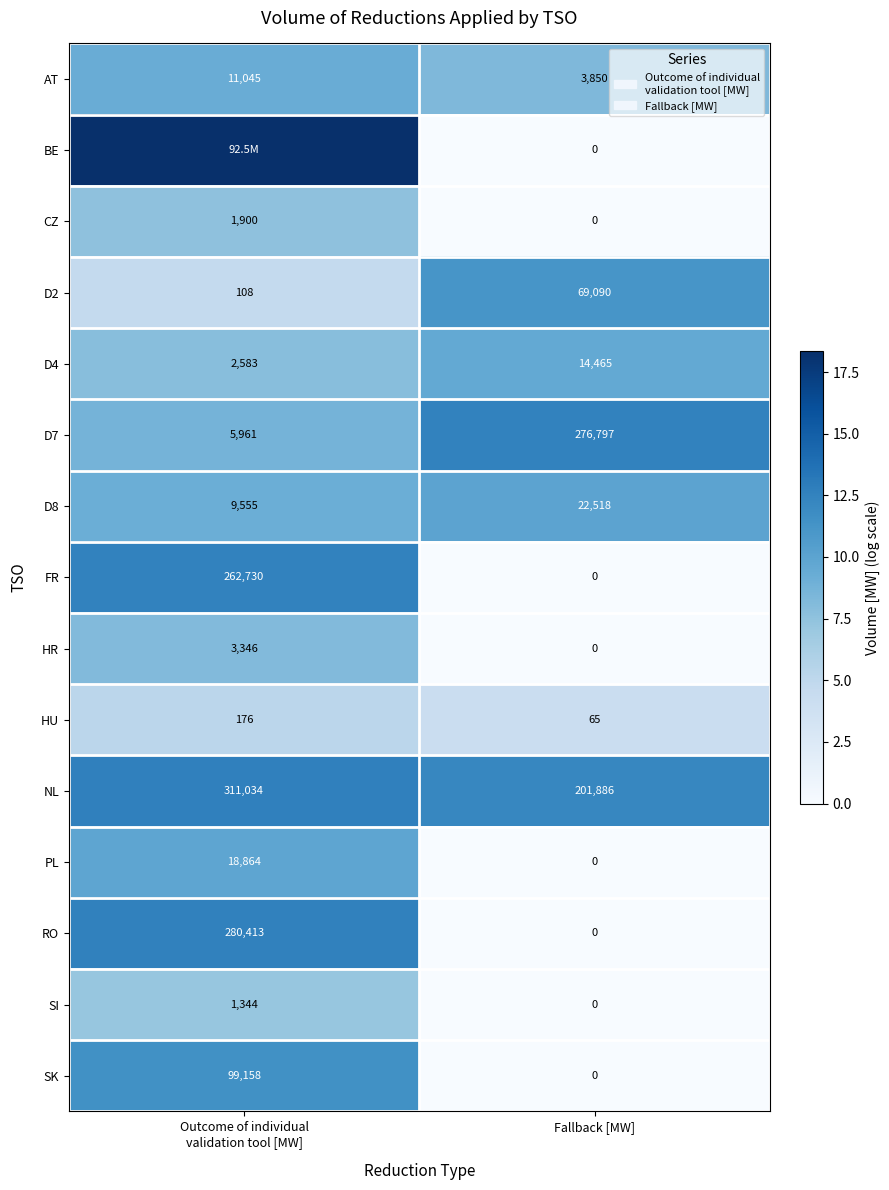

How many data points in RO are less than 280413?

1